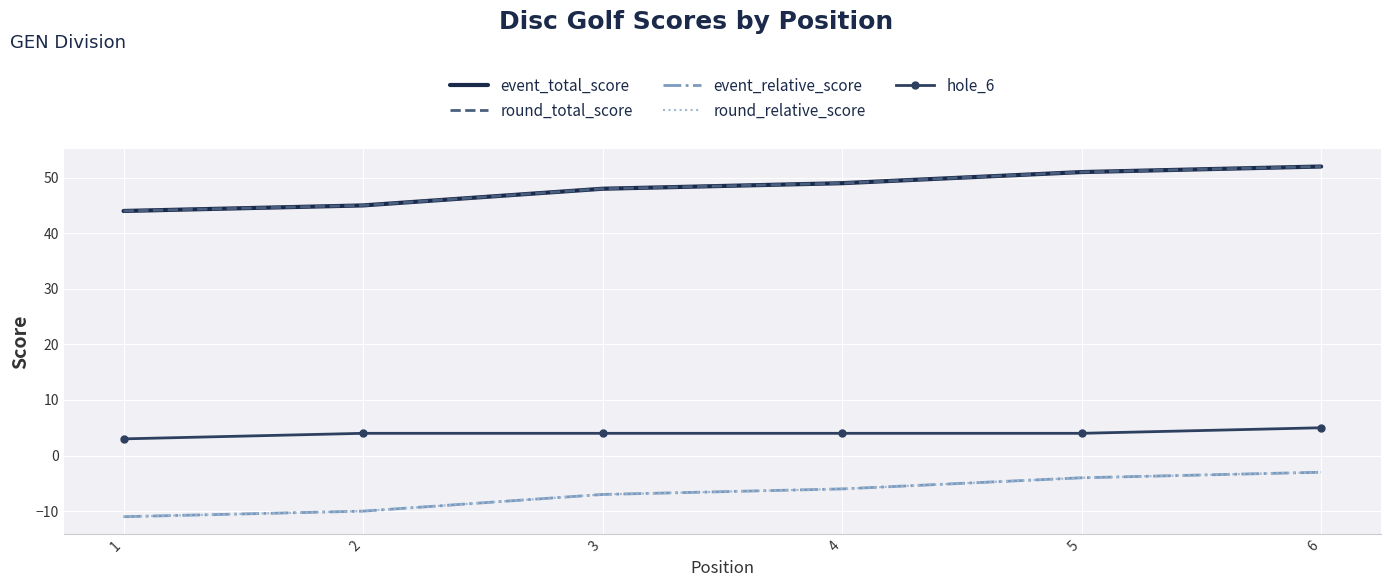

Is it true that event_total_score equals 49 at 4?

True